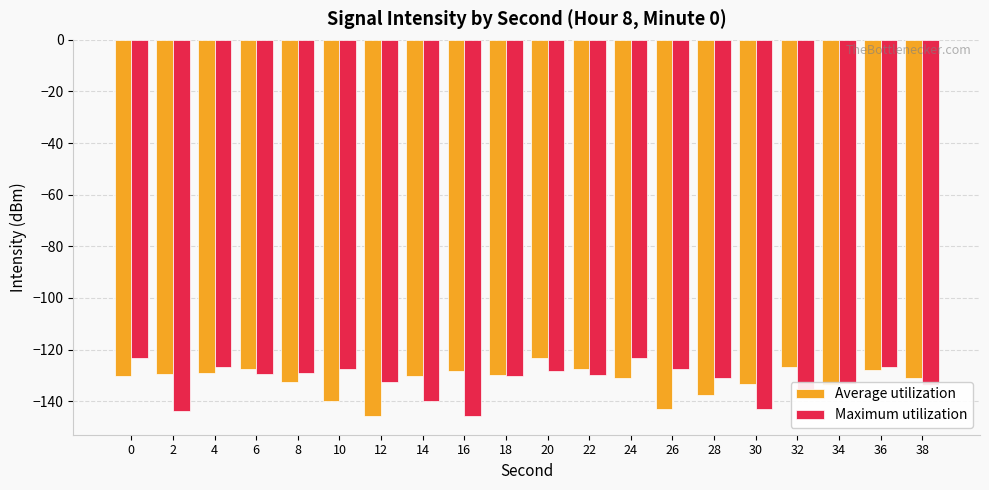

At how many categories does at least one series exceed -135?

20